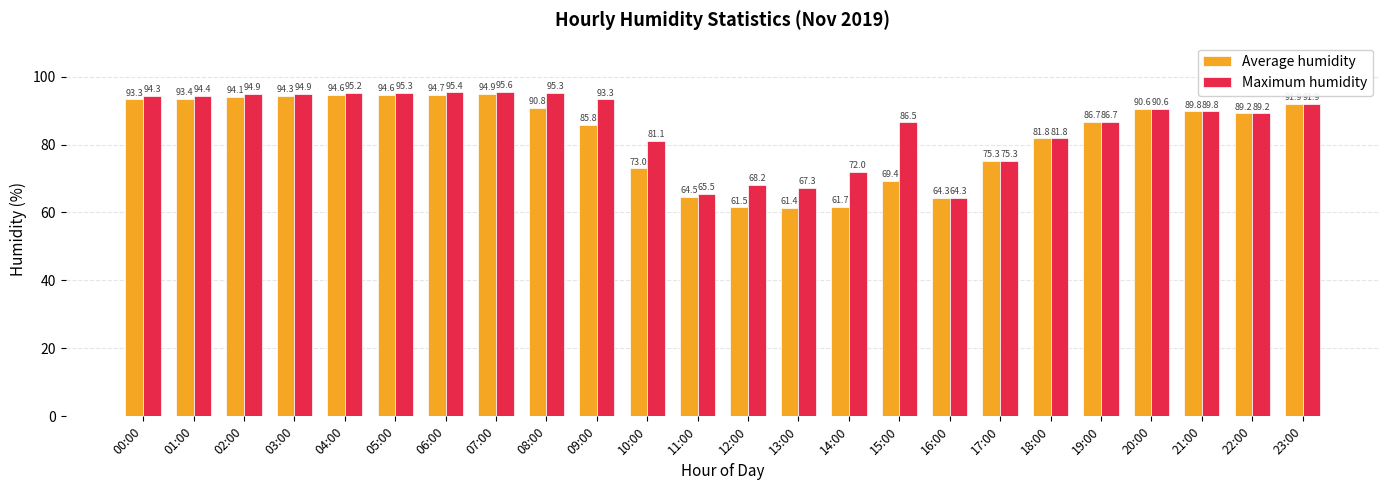

Count the number of categories in the chart.

24